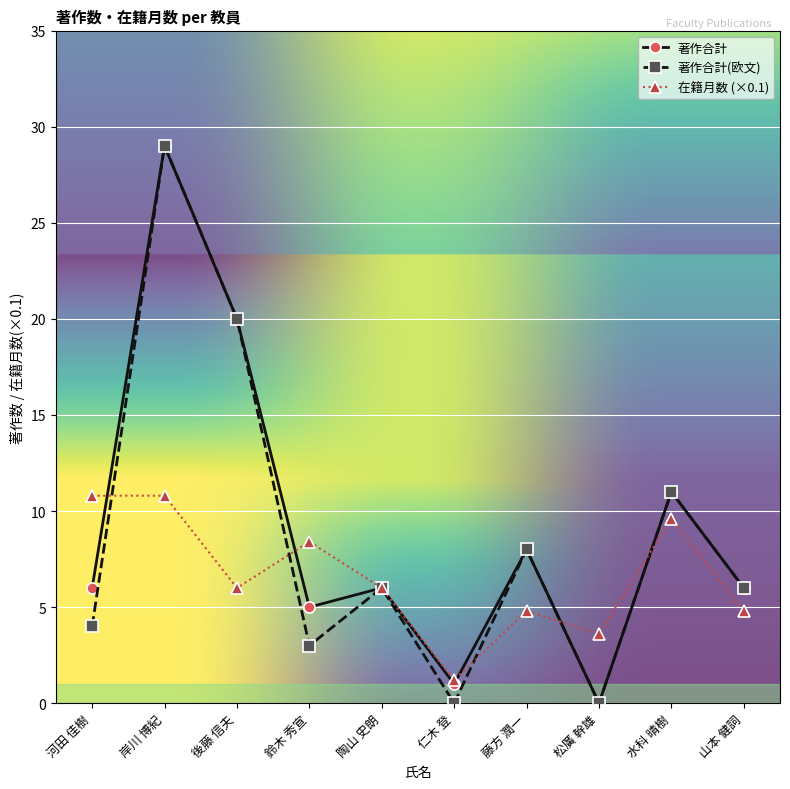

Reading right to left, transcribe all the data shown in this chart.

著作合計: 6.0	11.0	0.0	8.0	1.0	6.0	5.0	20.0	29.0	6.0
著作合計(欧文): 6.0	11.0	0.0	8.0	0.0	6.0	3.0	20.0	29.0	4.0
在籍月数 (×0.1): 4.8	9.6	3.6	4.8	1.2	6.0	8.4	6.0	10.8	10.8